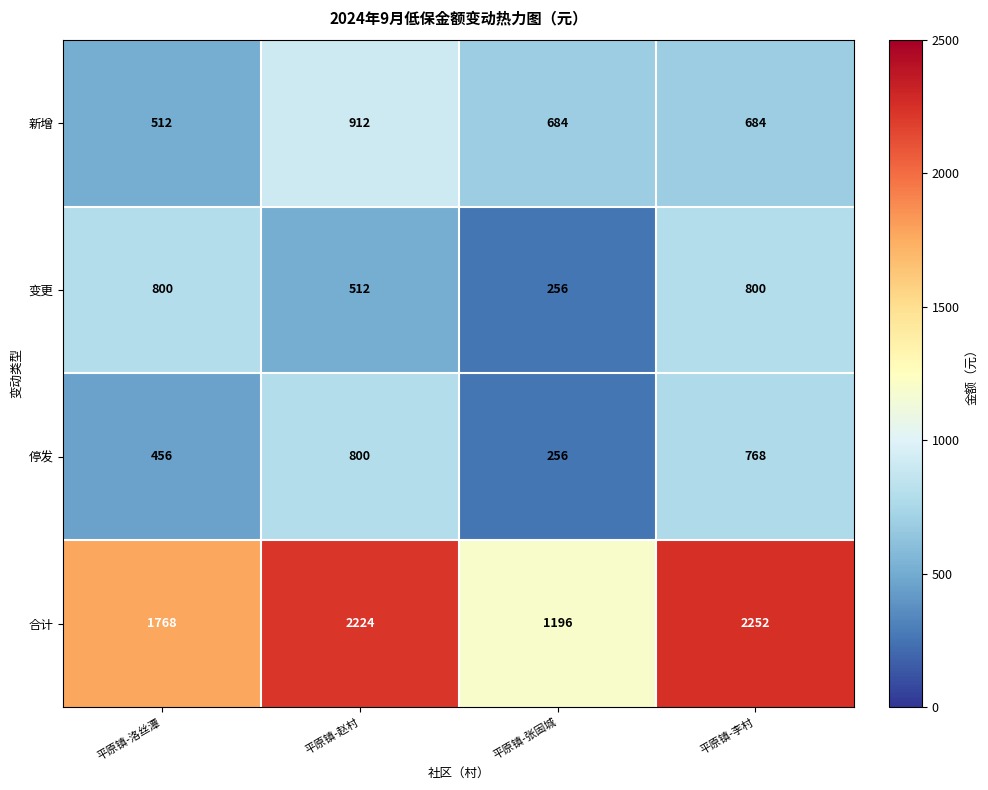

At 平原镇-李村, list the series in order from largest to smallest.

合计, 变更, 停发, 新增